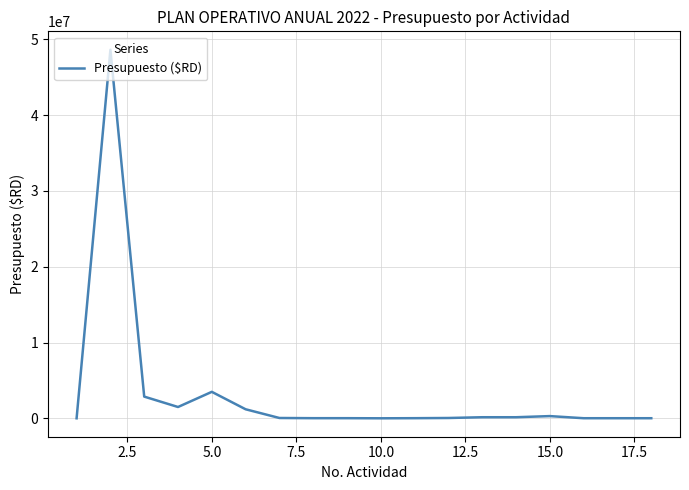

What is the difference between the maximum and minimum values?

48618000